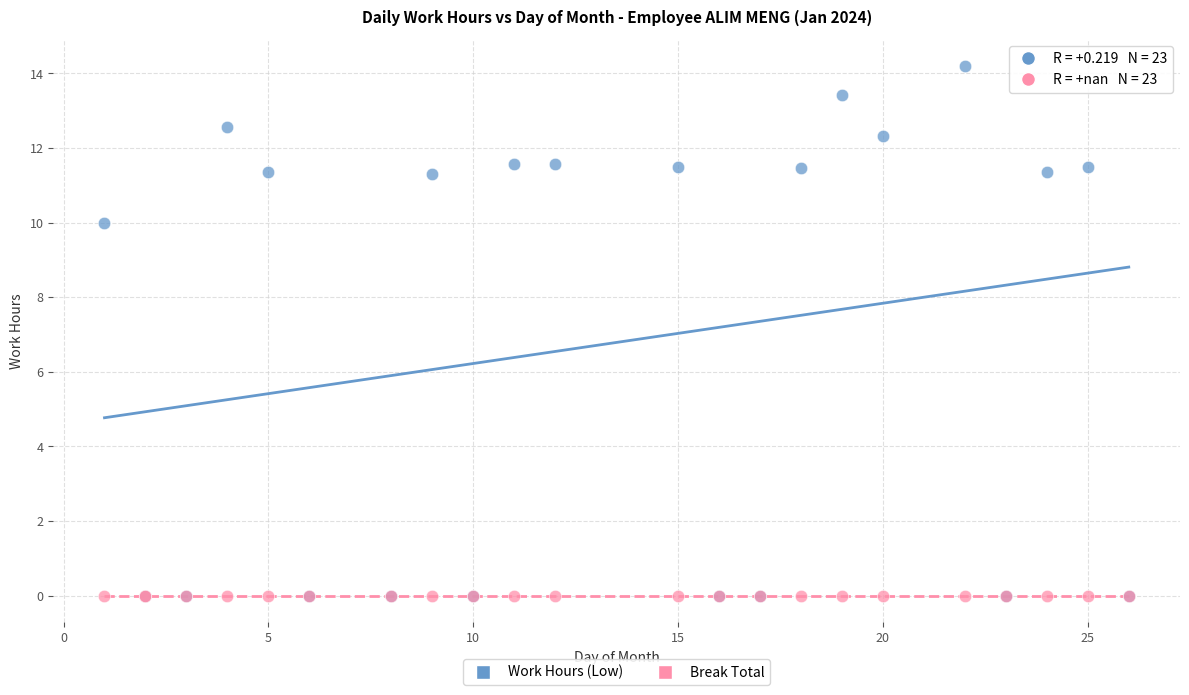

What are all the series names shown in the legend?

Work Hours (Low), Break Total